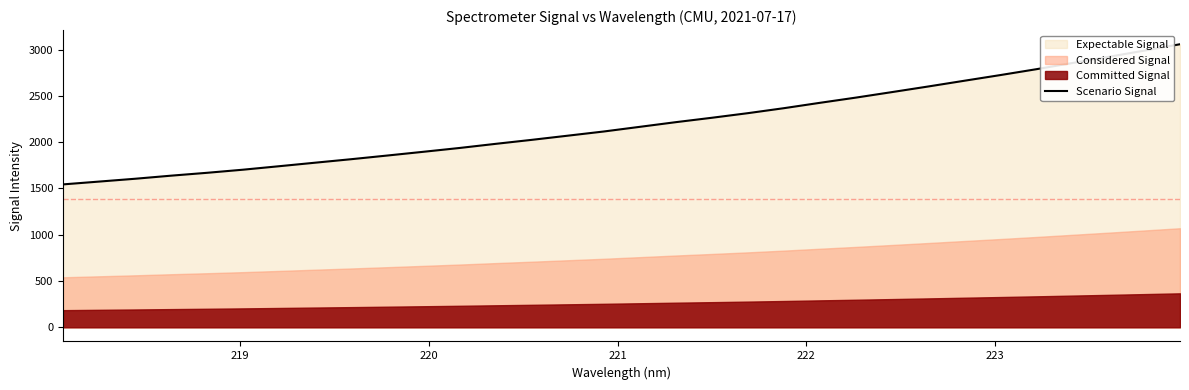

What is the minimum value for Scenario Signal?

1544.1